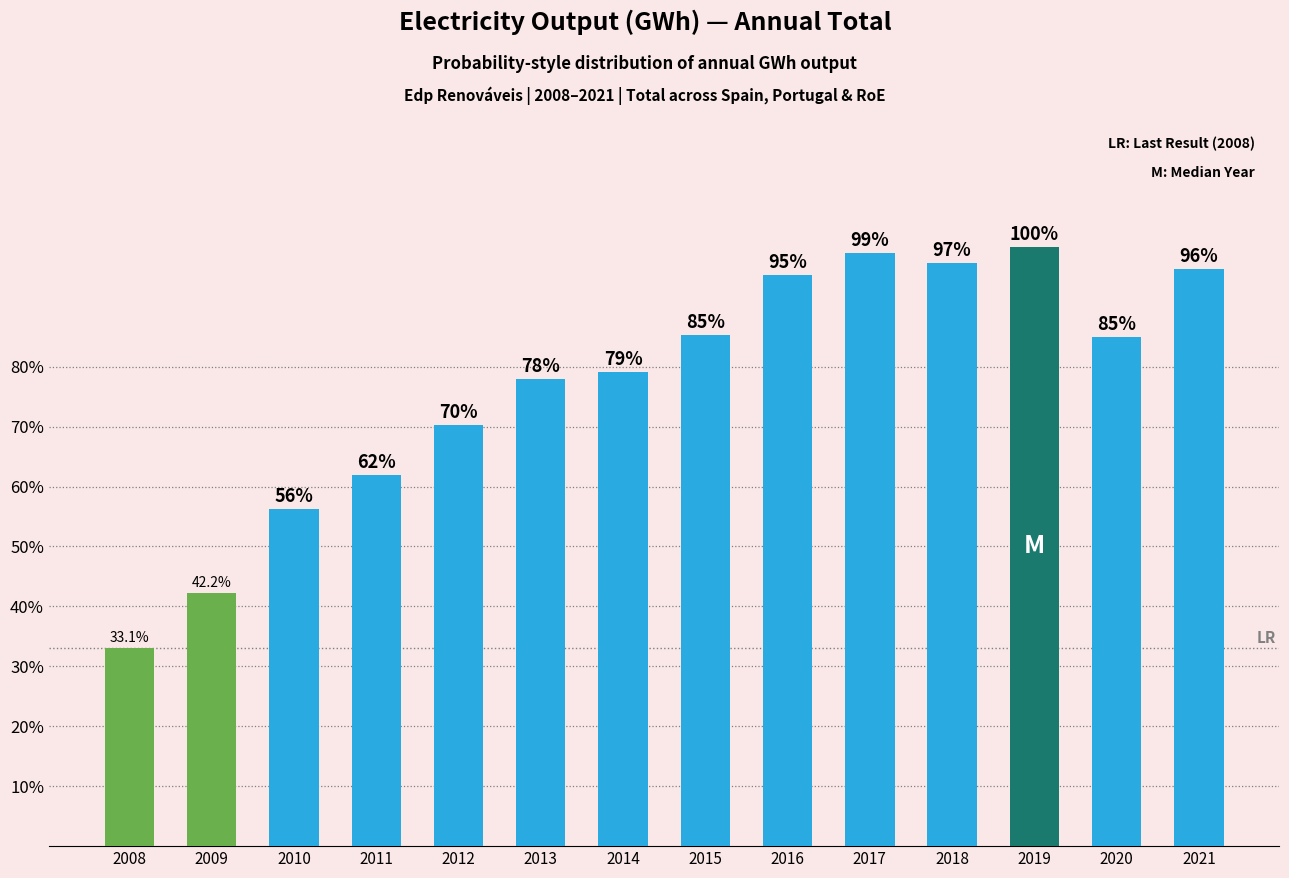

List the labels in order of value, largest first.

2019, 2017, 2018, 2021, 2016, 2015, 2020, 2014, 2013, 2012, 2011, 2010, 2009, 2008